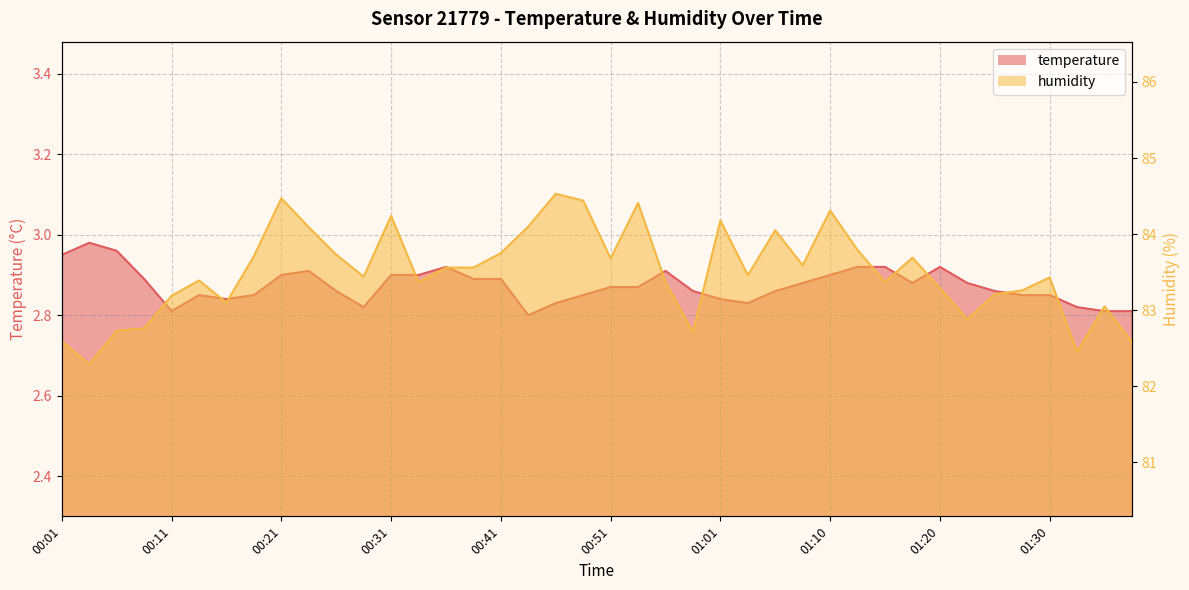

List the labels in order of temperature value, smallest first.

00:43, 00:11, 01:35, 01:37, 00:28, 01:33, 00:46, 01:03, 00:16, 01:01, 00:13, 00:18, 00:48, 01:28, 01:30, 00:26, 00:58, 01:06, 01:25, 00:51, 00:53, 01:08, 01:18, 01:23, 00:08, 00:39, 00:41, 00:21, 00:31, 00:34, 01:10, 00:23, 00:56, 00:36, 01:13, 01:15, 01:20, 00:01, 00:05, 00:03